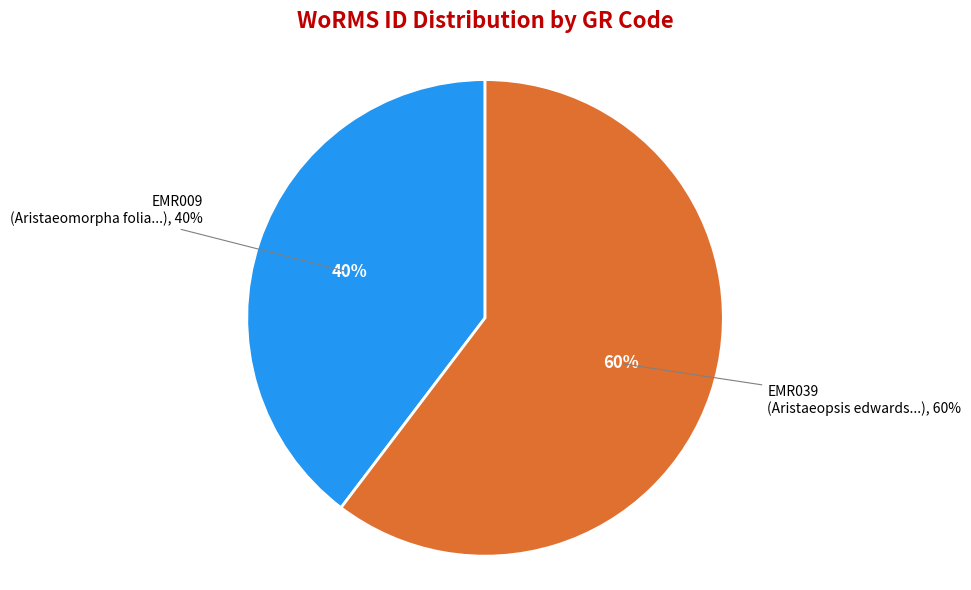

What is the ratio of the value at EMR039 to the value at EMR009?

1.5